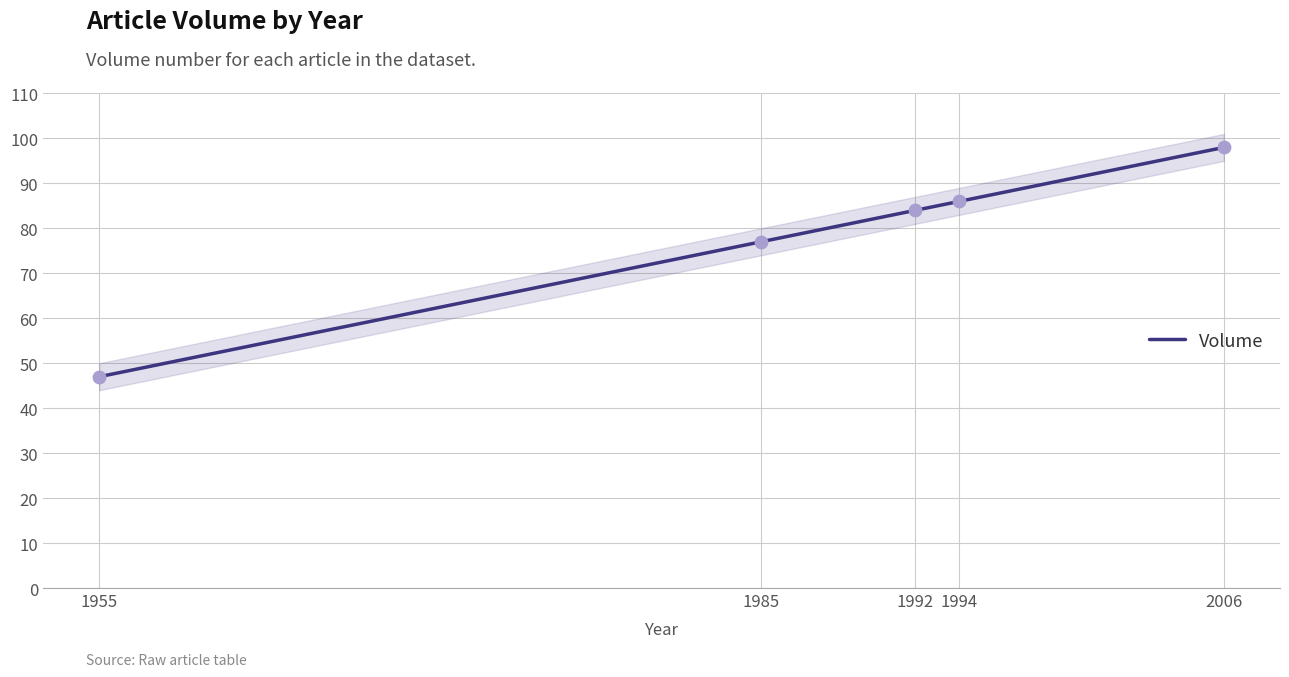

Approximately how many times larger is the value at 1955 compared to 1992?

0.6